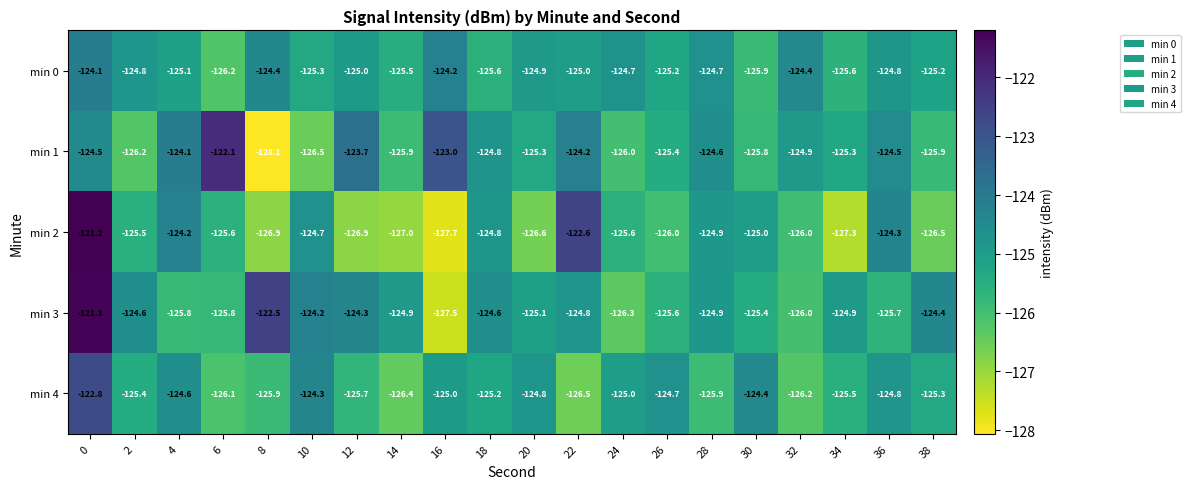

Which series has the largest total across all categories?

min 3